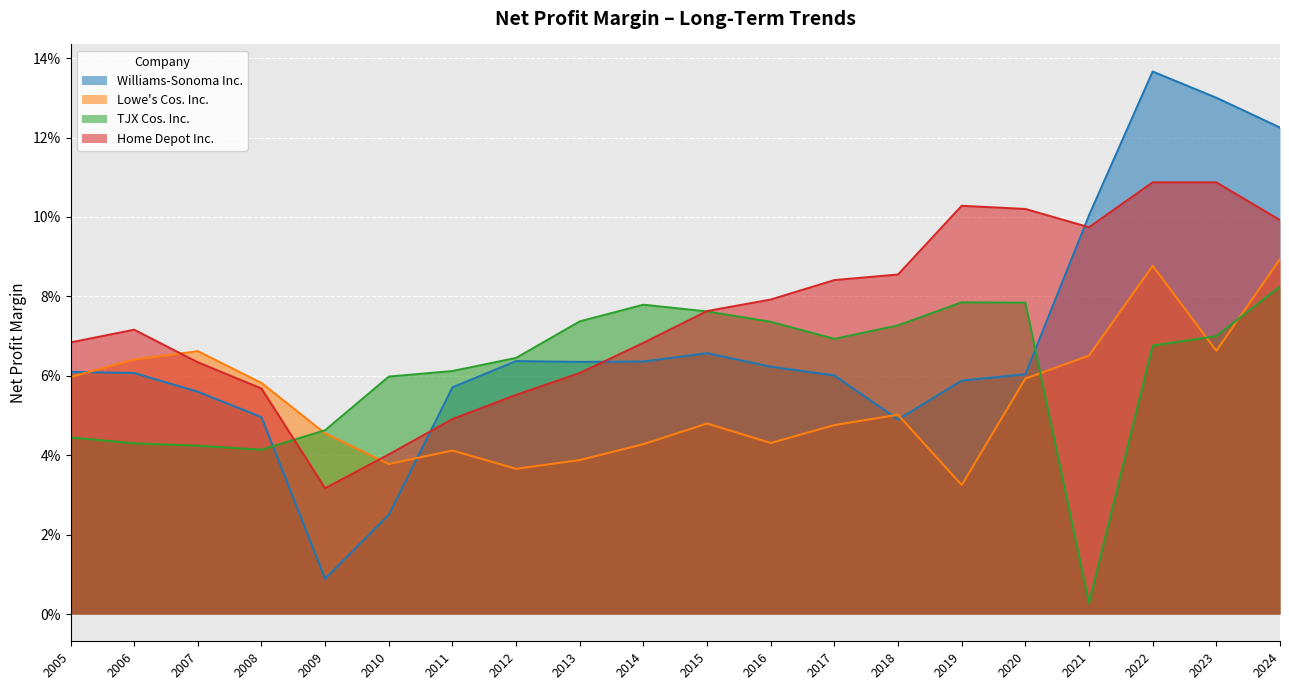

At which label is Lowe's Cos. Inc. closest to 0?

2019